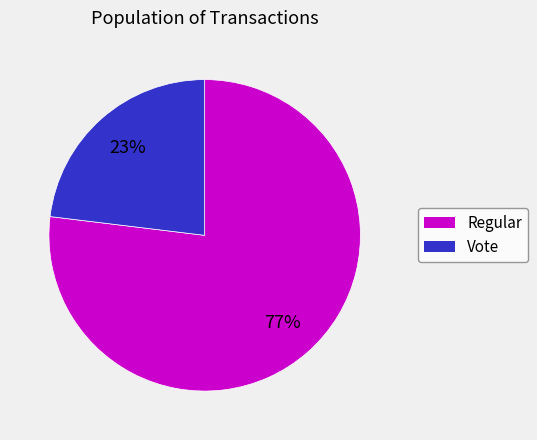

Is Vote the majority of the pie?

No